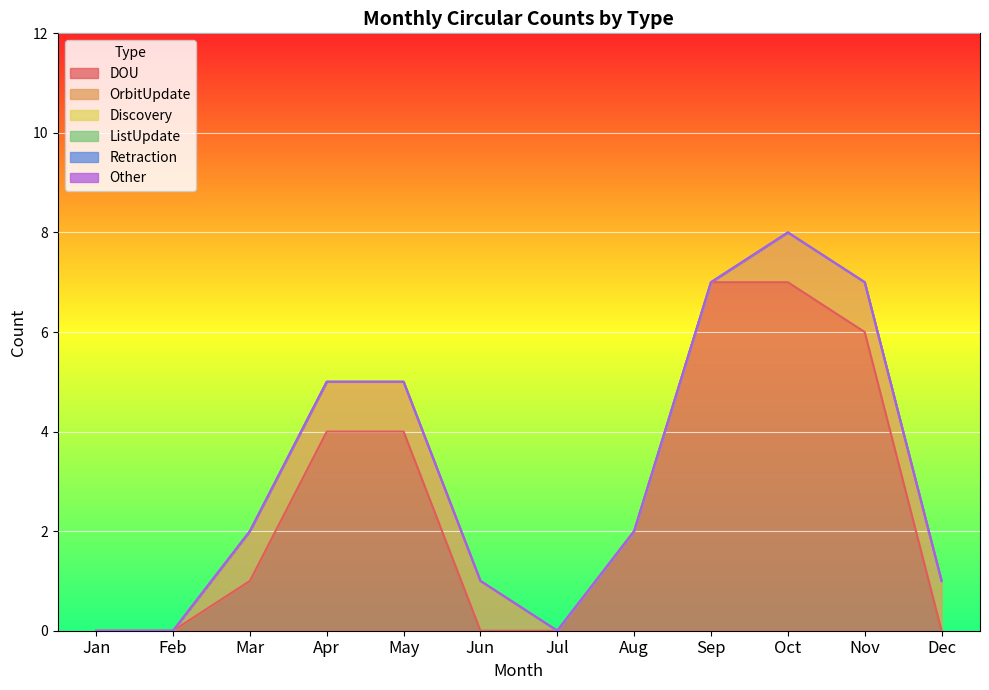

What is the sum of all OrbitUpdate values?

7